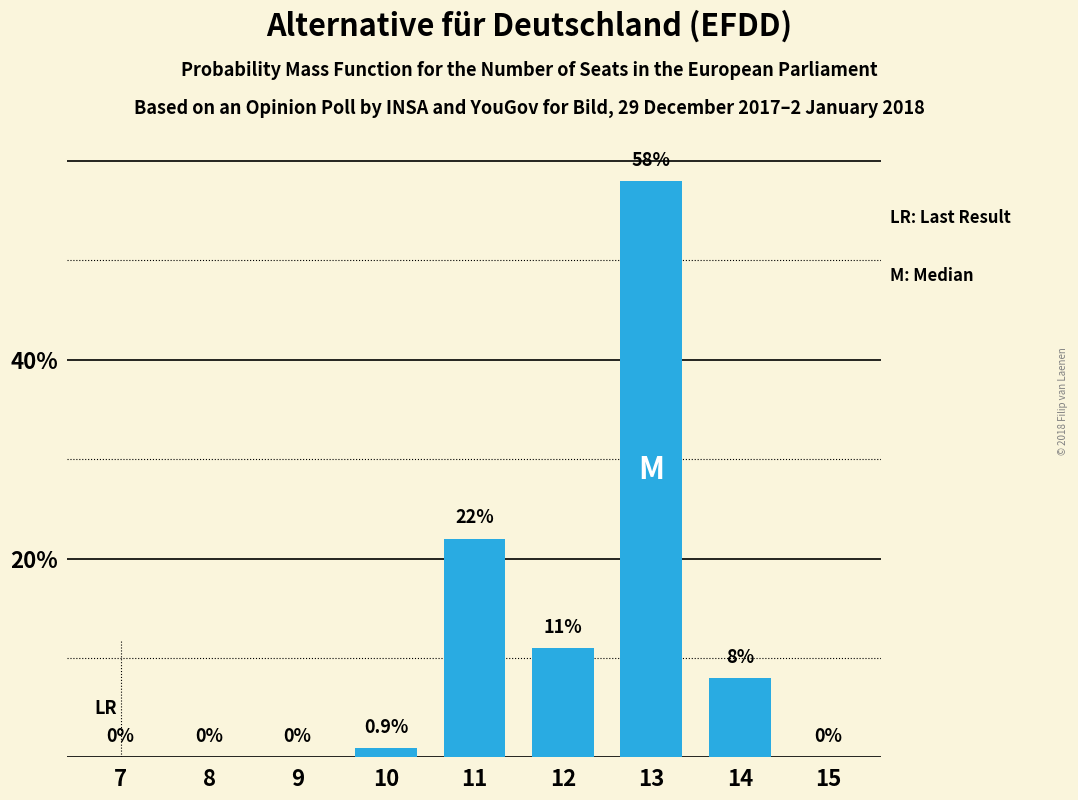

Reading left to right, transcribe all the data shown in this chart.

7=0.0	8=0.0	9=0.0	10=0.9	11=22.0	12=11.0	13=58.0	14=8.0	15=0.0